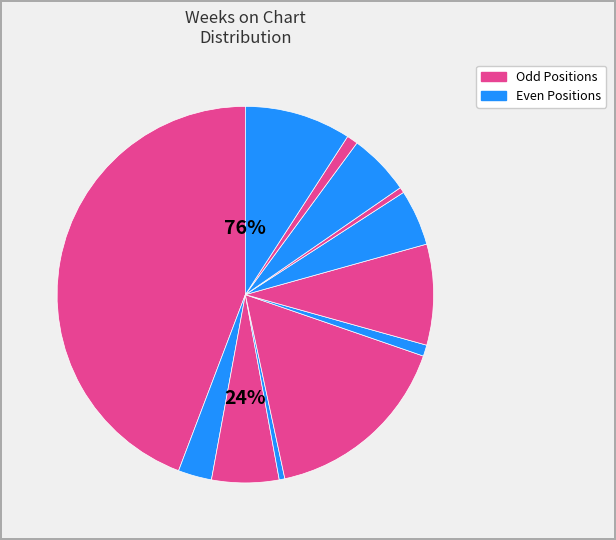

To the nearest percent, what is the combined percentage of 8 - Agar & Jay de Lys and 9 - Email?

5%